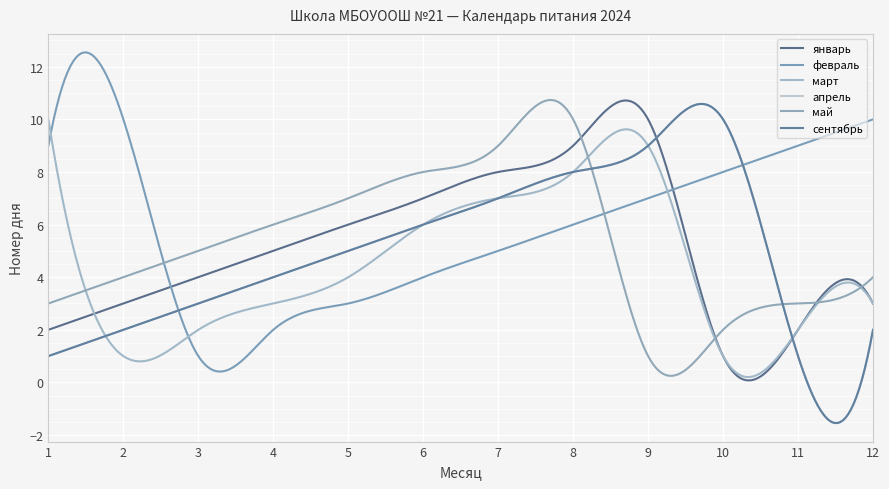

Does the chart display data point markers on the line(s)?

No